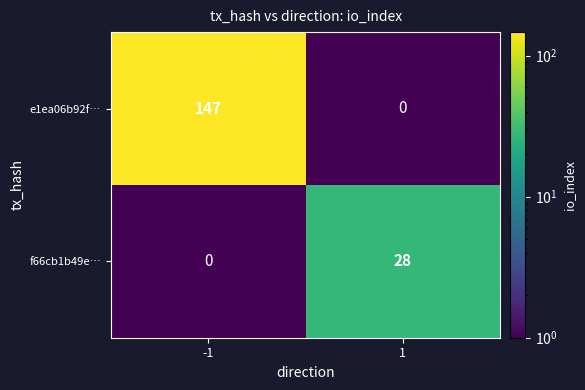

What is the approximate value of f66cb1b49e… at 1, to the nearest 5?

30